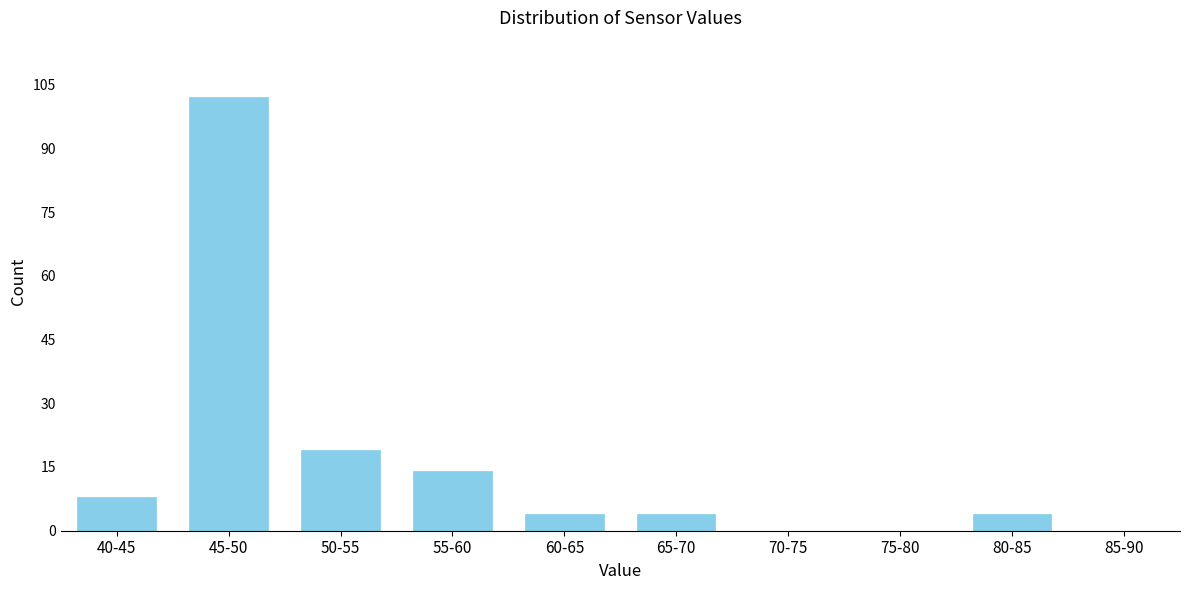

Reading right to left, transcribe all the data shown in this chart.

85-90=0	80-85=4	75-80=0	70-75=0	65-70=4	60-65=4	55-60=14	50-55=19	45-50=102	40-45=8